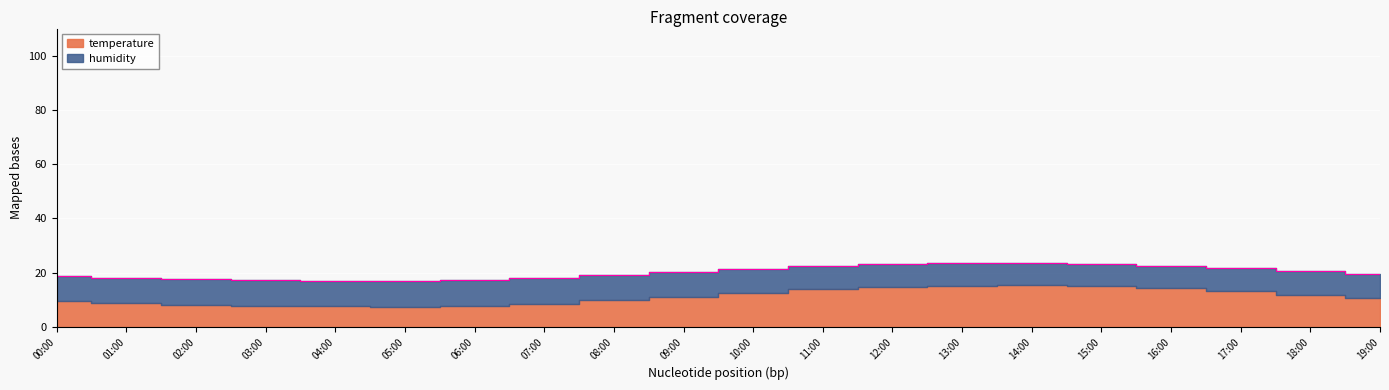

List the labels in order of value, smallest first.

05:00, 04:00, 03:00, 06:00, 02:00, 07:00, 01:00, 00:00, 08:00, 19:00, 09:00, 18:00, 10:00, 17:00, 11:00, 16:00, 12:00, 15:00, 13:00, 14:00